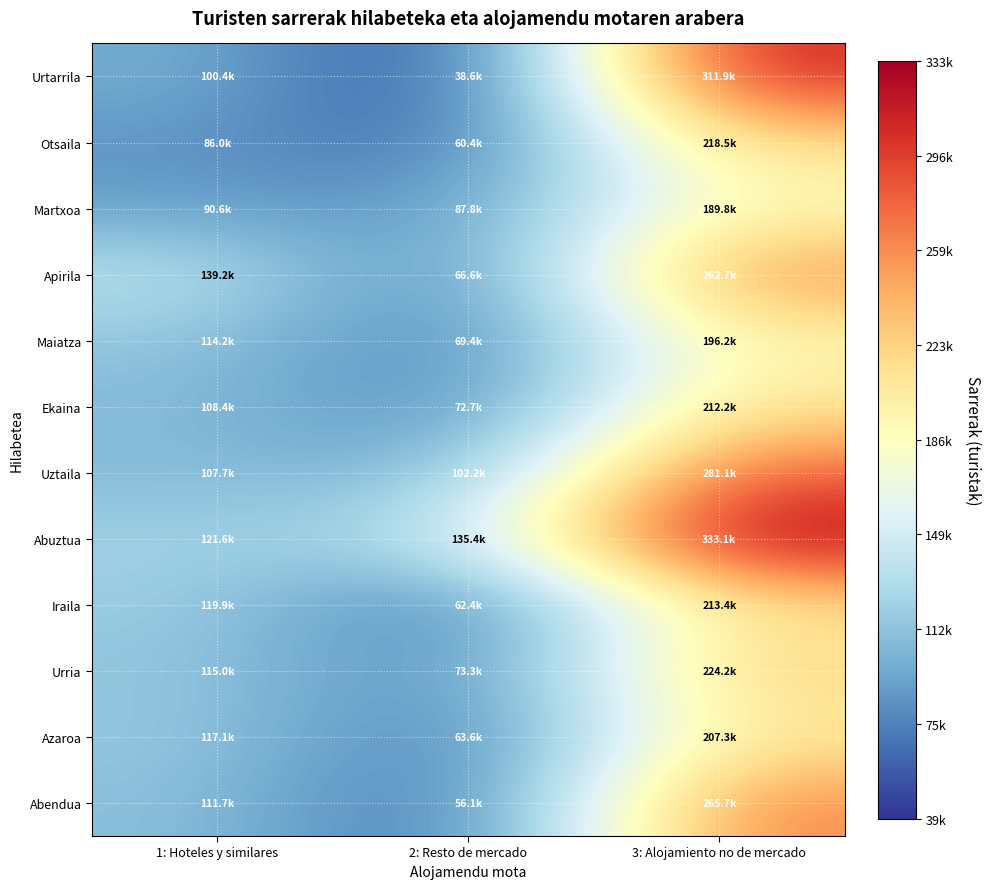

Which series has the largest total across all categories?

Abuztua